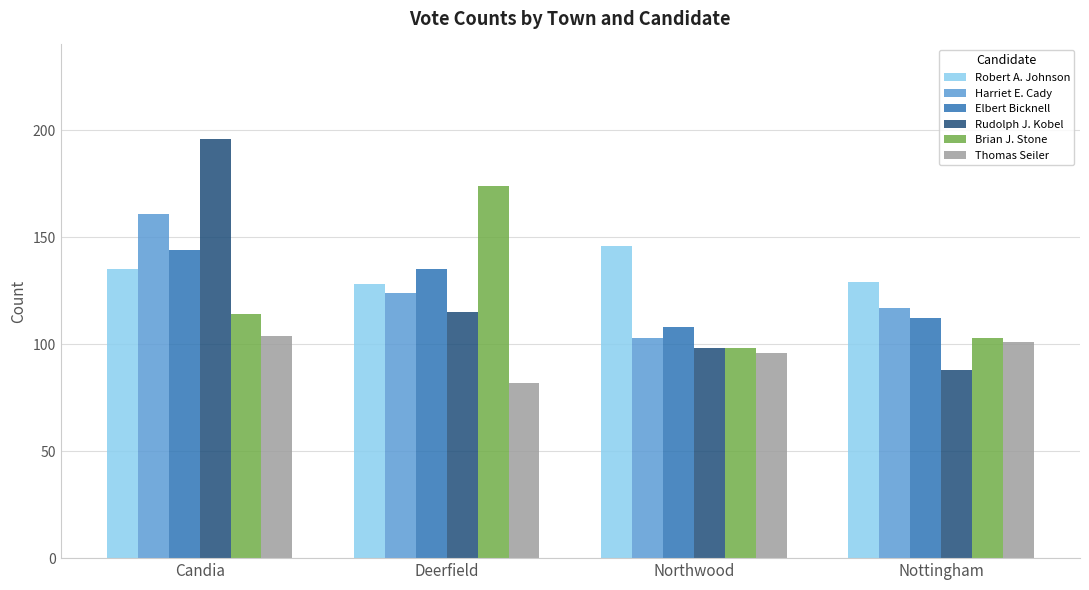

What is the label of the 4th bar from the left?

Nottingham